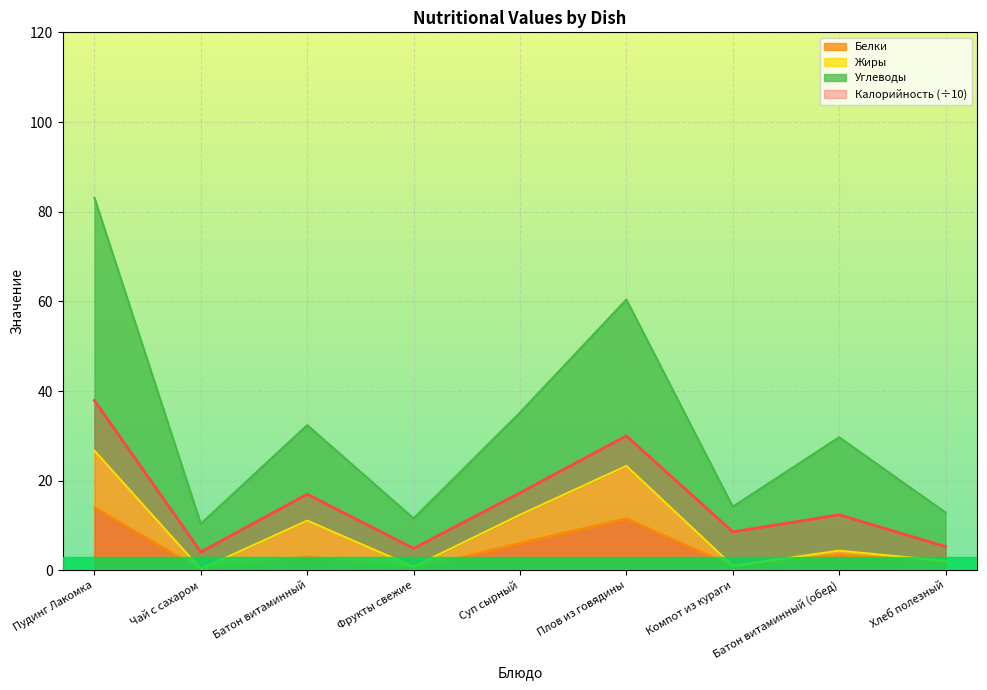

At which category does Белки reach its first local peak?

Батон витаминный